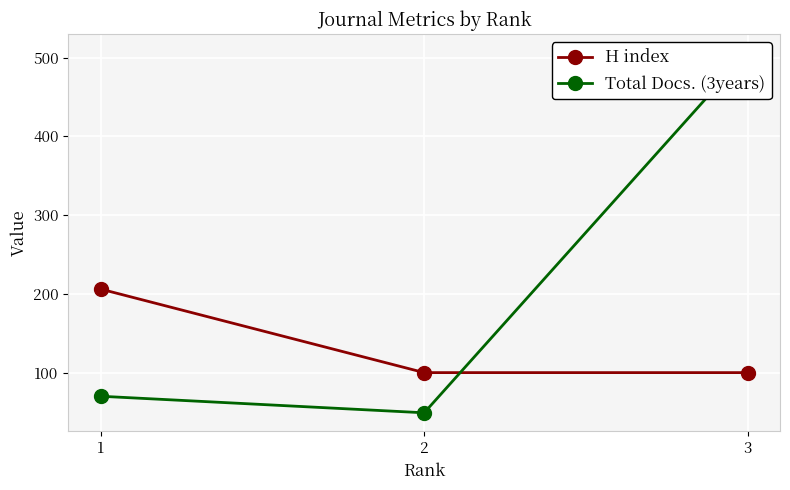

List the series in order of their overall mean, lowest first.

H index, Total Docs. (3years)